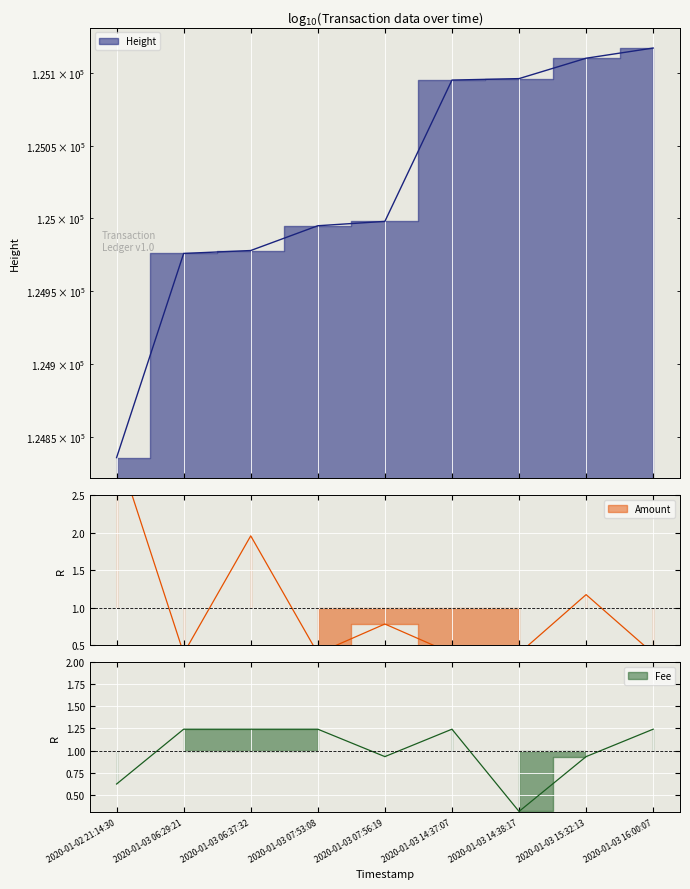

Which series ends up on top after the final intersection of Fee and Amount?

Fee